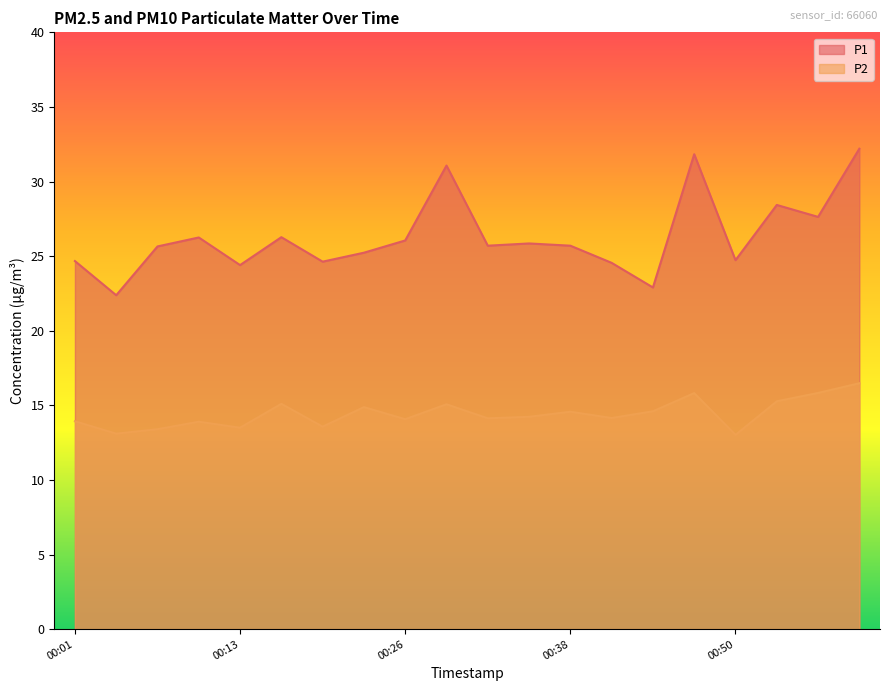

Rank the series by their average value, from lowest to highest.

P2, P1